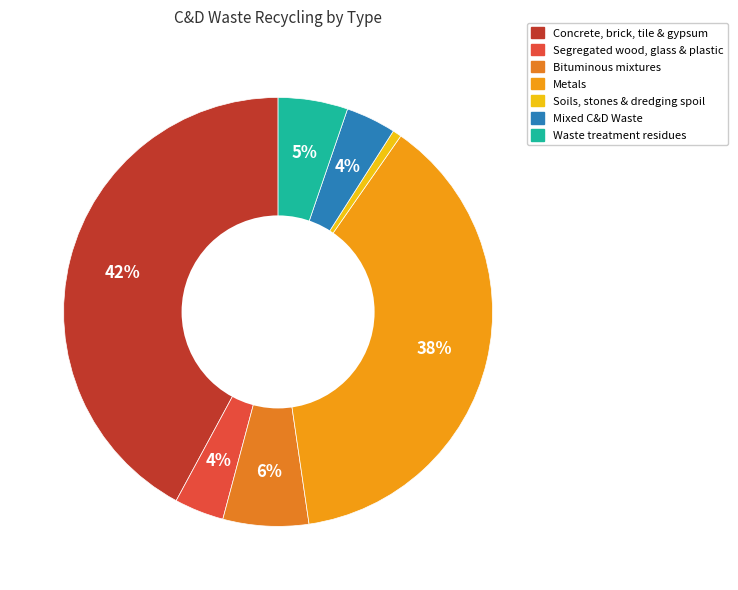

To the nearest percent, what portion does Metals represent?

38%